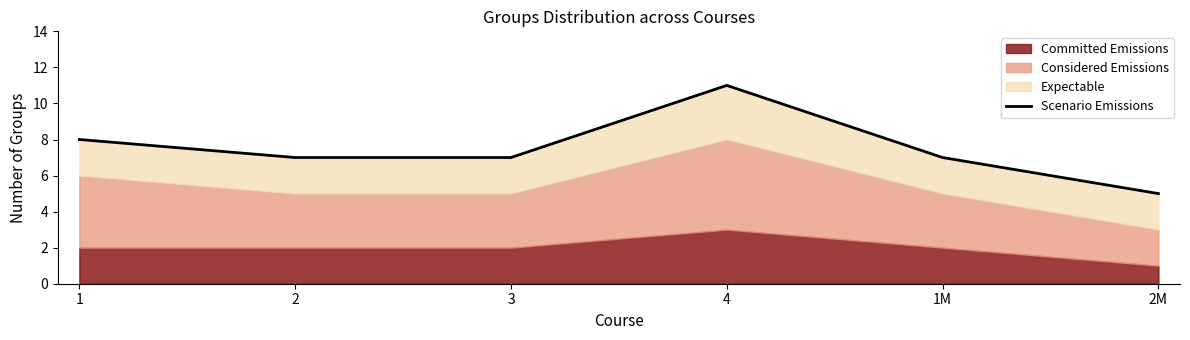

Reading left to right, list all the values displayed in this chart.

1=8	2=7	3=7	4=11	1M=7	2M=5